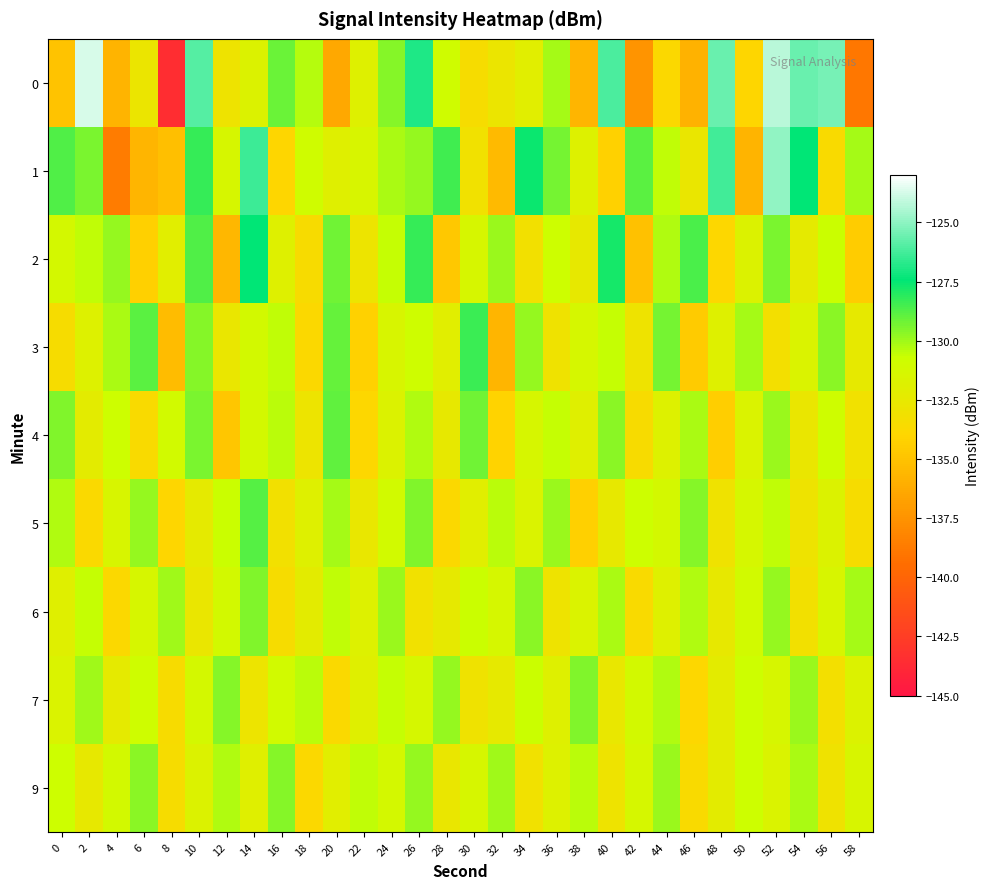

Rank the series by their maximum value, from lowest to highest.

9, 6, 7, 4, 5, 3, 2, 1, 0